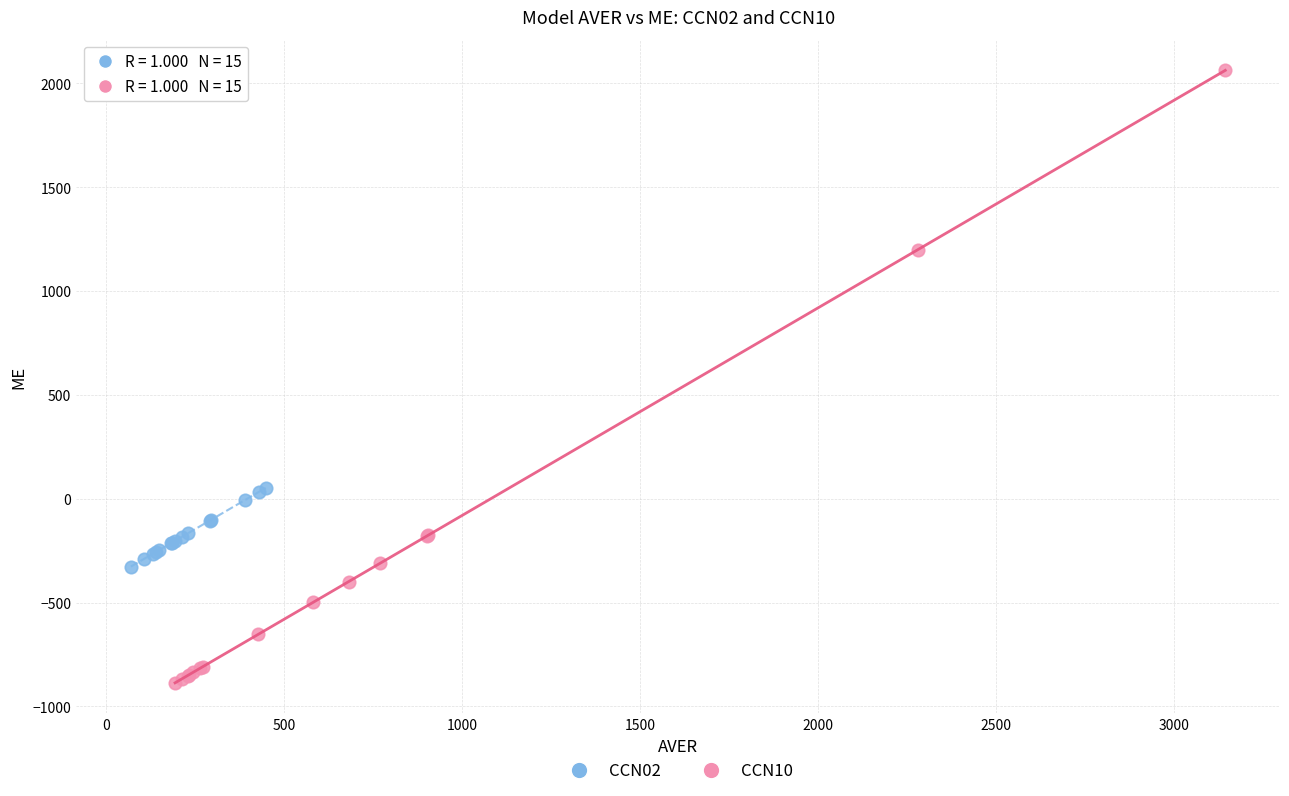

Which series contains the lowest Y value?

CCN10